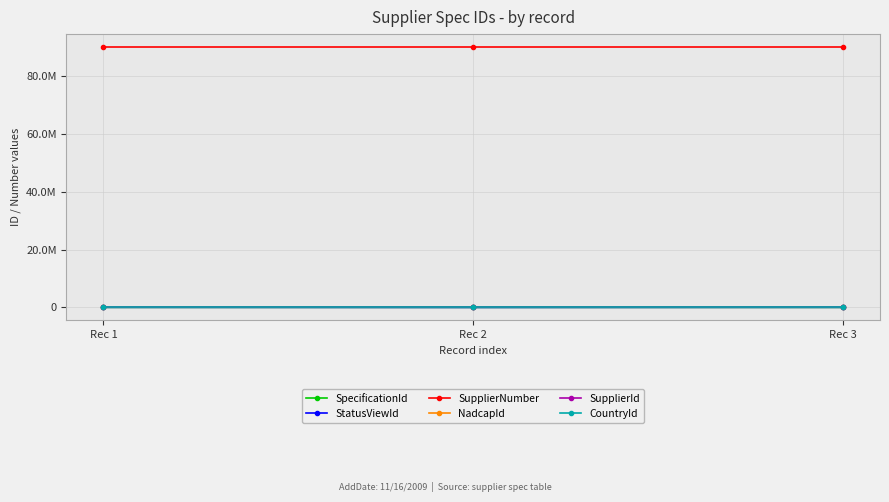

What are all the series names shown in the legend?

SpecificationId, StatusViewId, SupplierNumber, NadcapId, SupplierId, CountryId